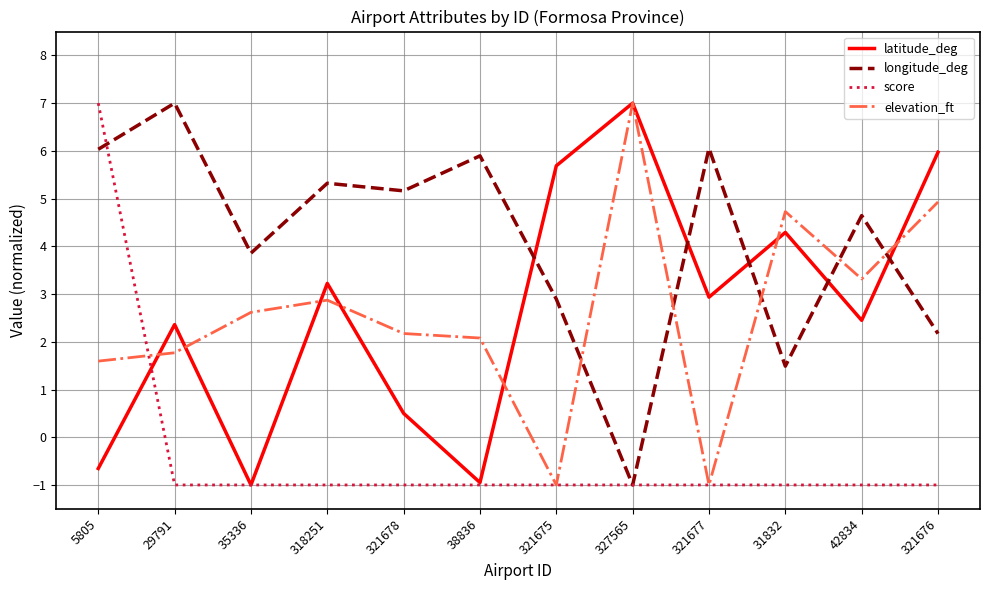

True or false: longitude_deg has more than 0 interior local peaks.

True